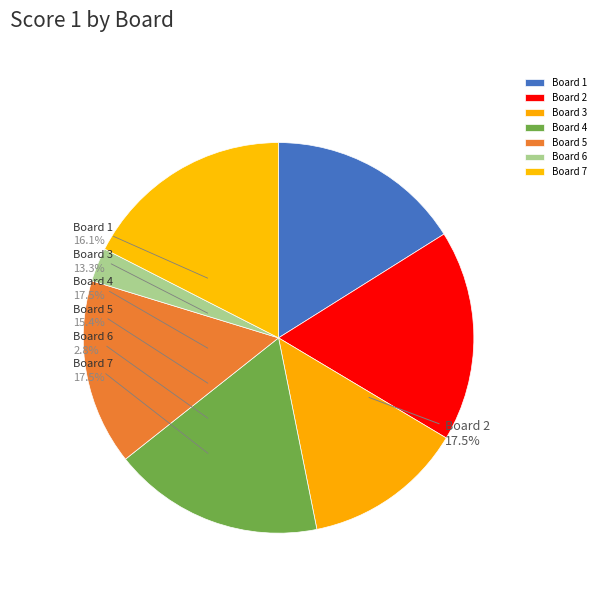

Approximately how many times larger is the value at Board 3 compared to Board 1?

0.8